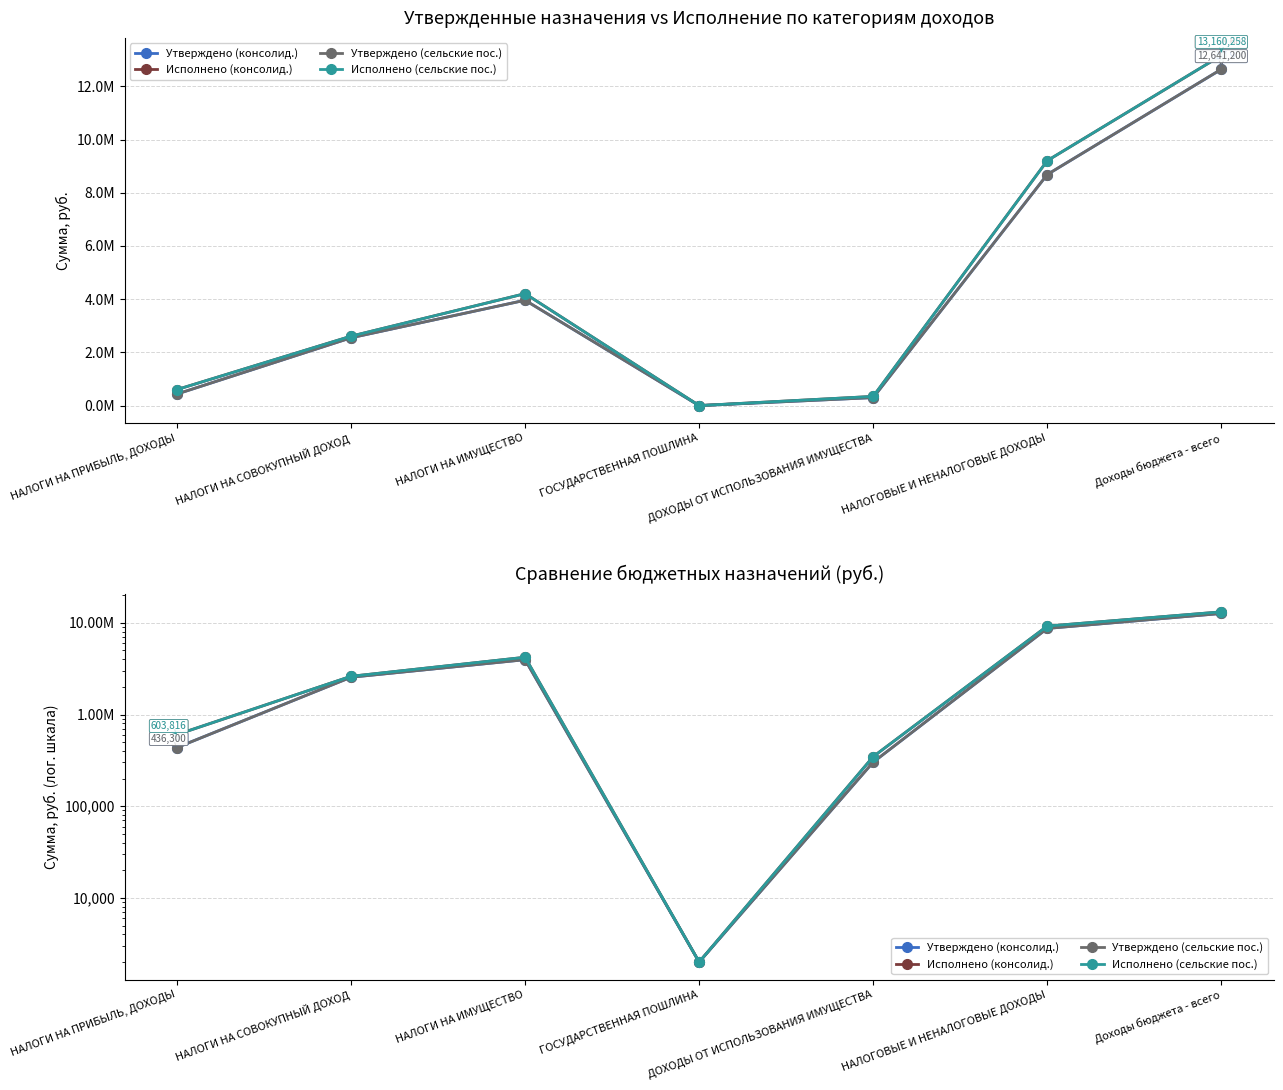

Count the number of data series in this chart.

4